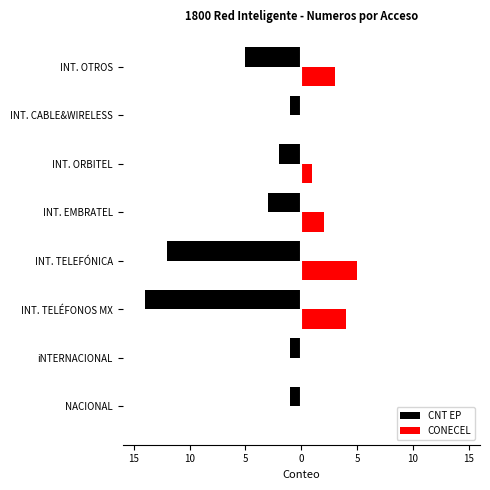

List the series in order of their peak value, lowest first.

CNT EP, CONECEL